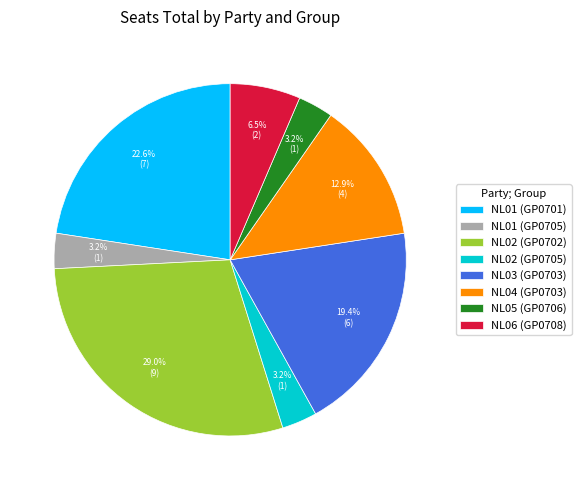

Count the number of slices in the pie.

8